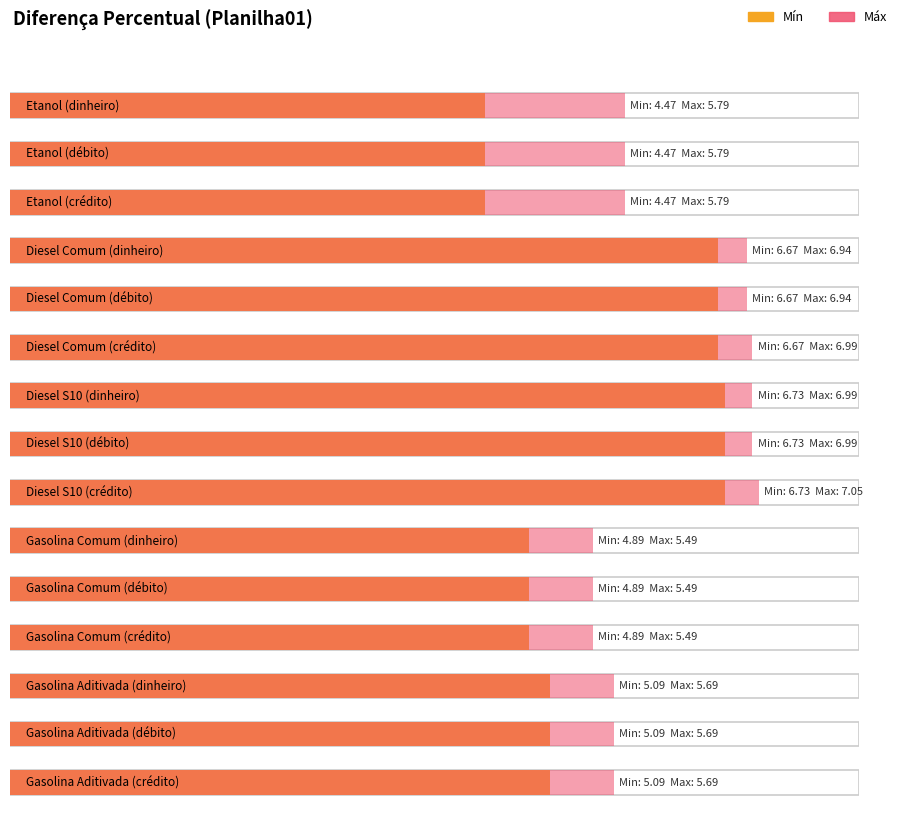

How many bars are there in total?

30